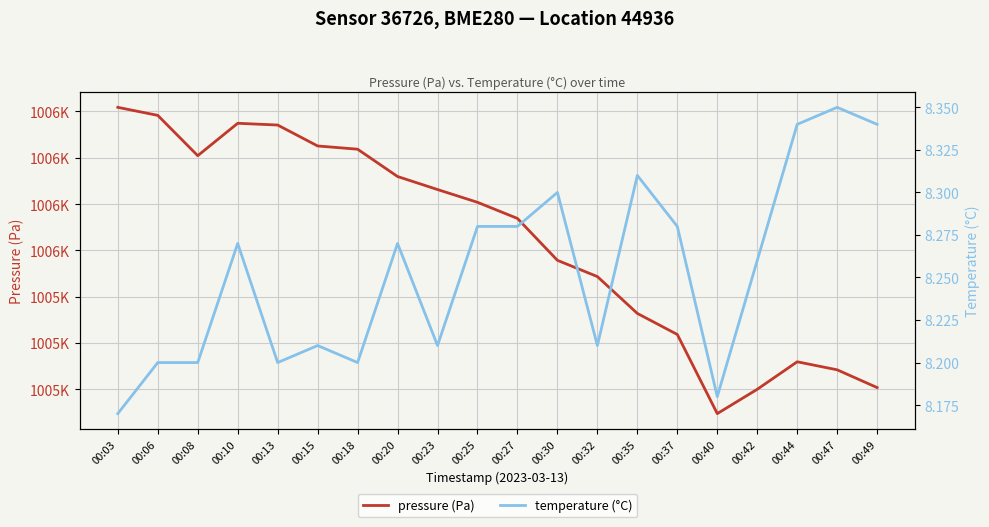

What is the difference between the pressure (Pa) values at 00:32 and 00:37?

31.3